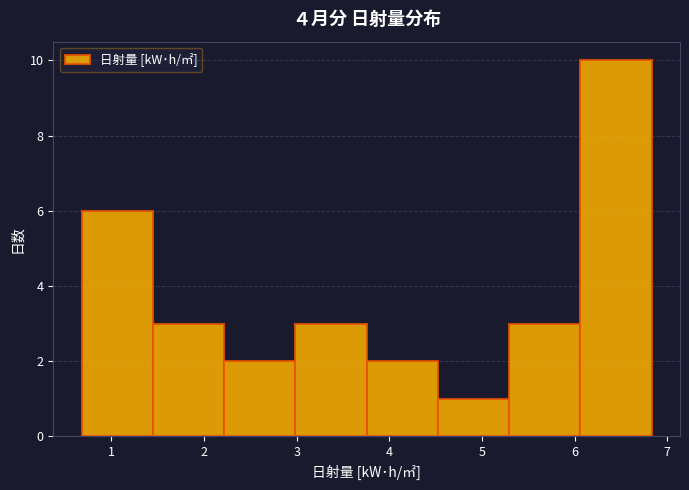

Over which range of the x-axis is the bar tallest?

6.1 to 6.8